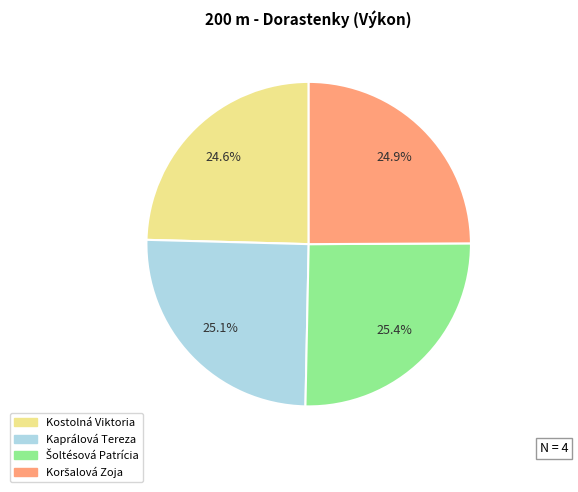

Is there any slice that represents more than half of the pie?

No